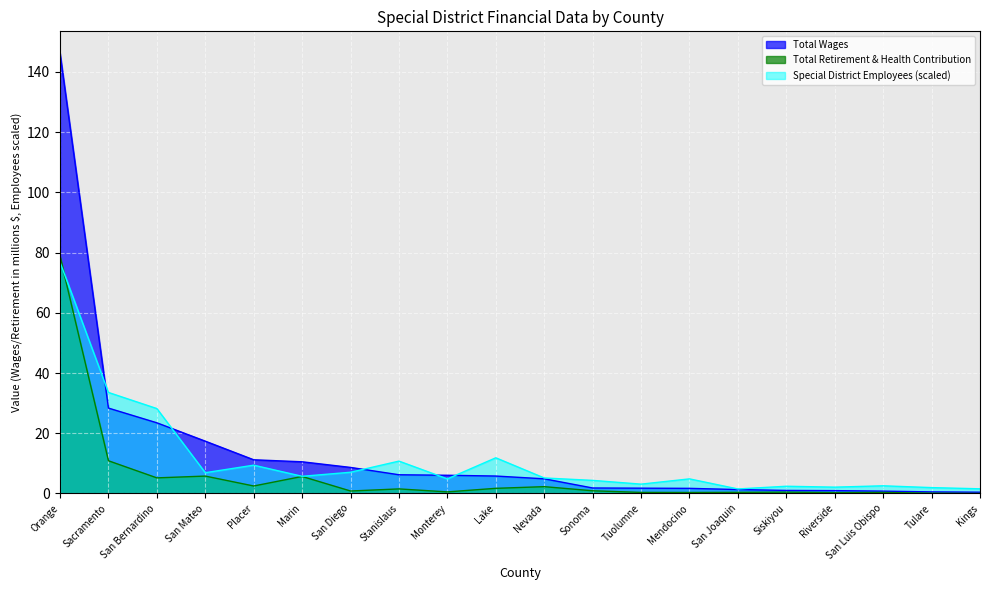

Which series has the largest total across all categories?

Total Wages